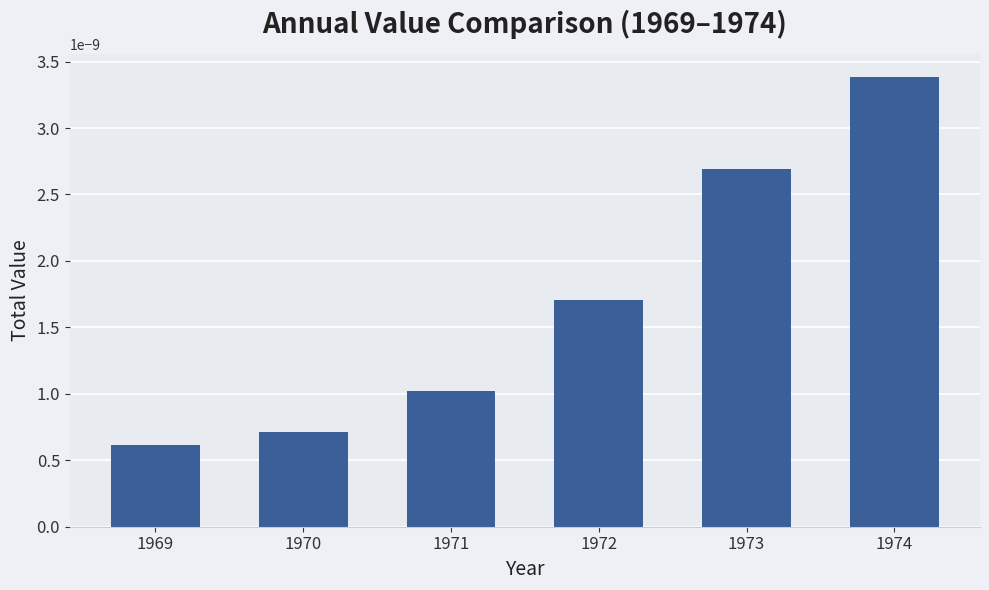

Rank the categories by value from highest to lowest.

1974, 1973, 1972, 1971, 1970, 1969